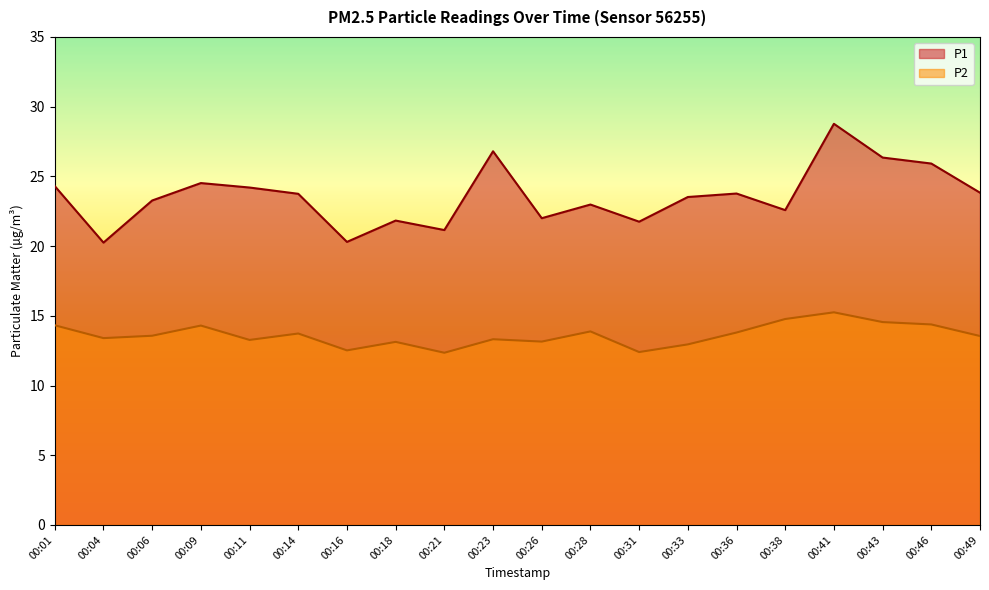

What is the highest value of the P2 series?

15.2